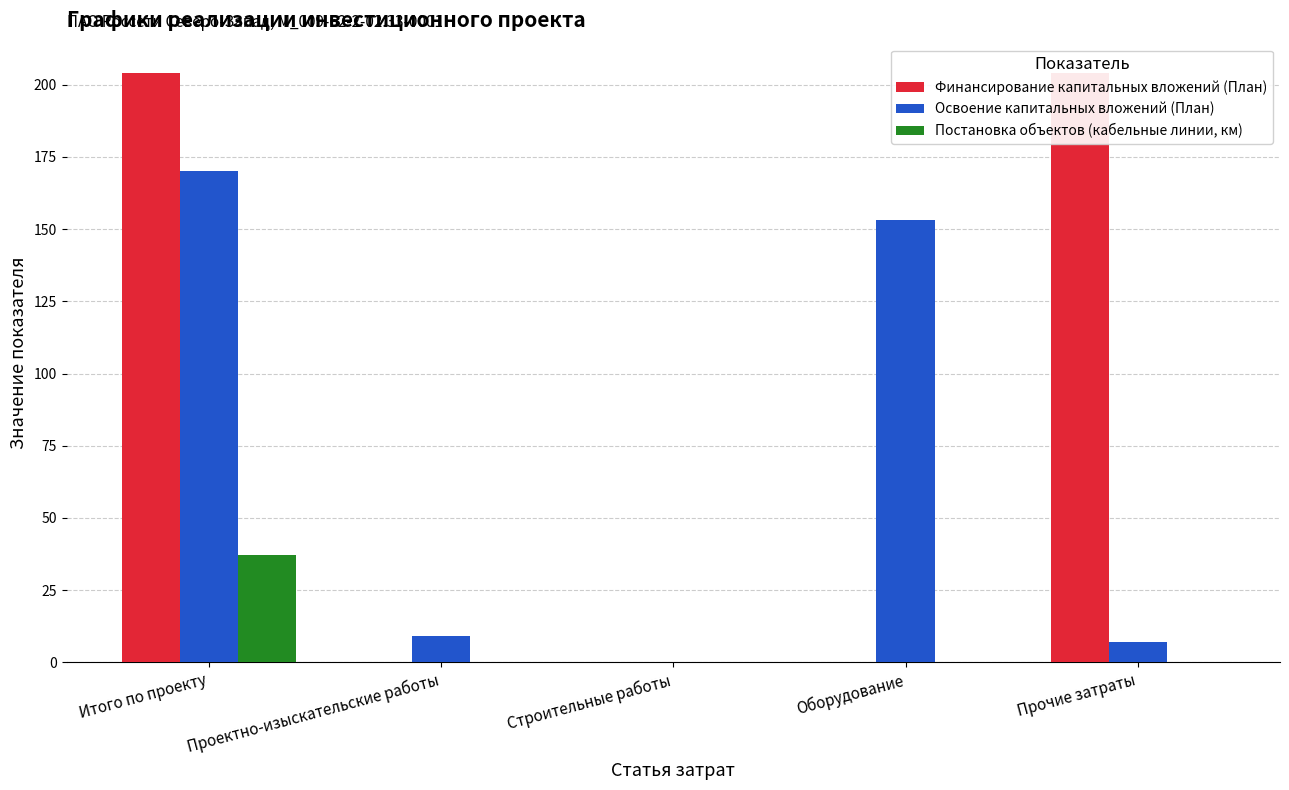

Reading left to right, what are all the values shown in this chart?

Финансирование капитальных вложений (План): 204	0	0	0	204
Освоение капитальных вложений (План): 170	9	0	153	7
Постановка объектов (кабельные линии, км): 37	0	0	0	0